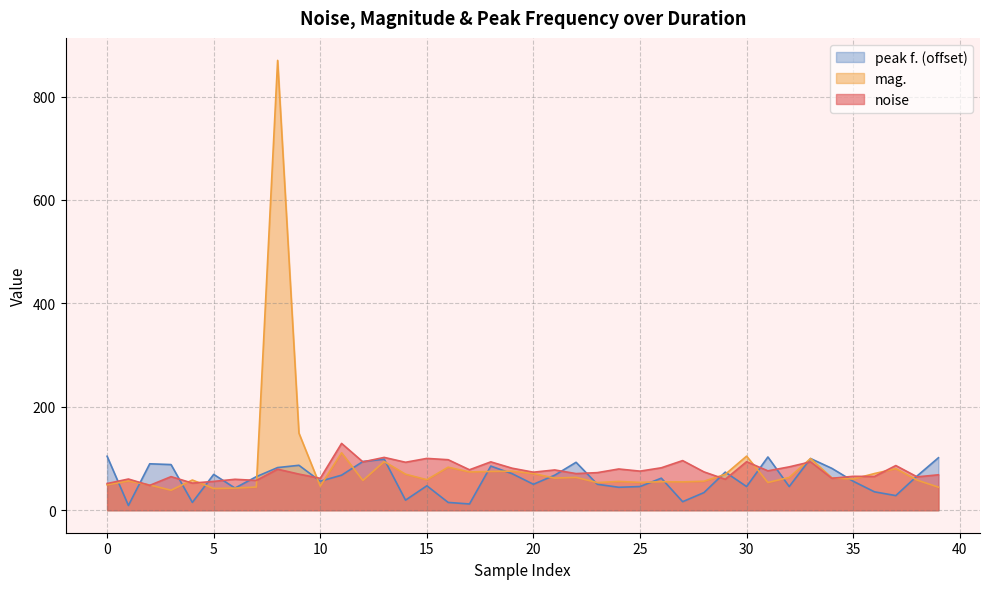

The mag. series shows 115.9 at 36. True or false?

False